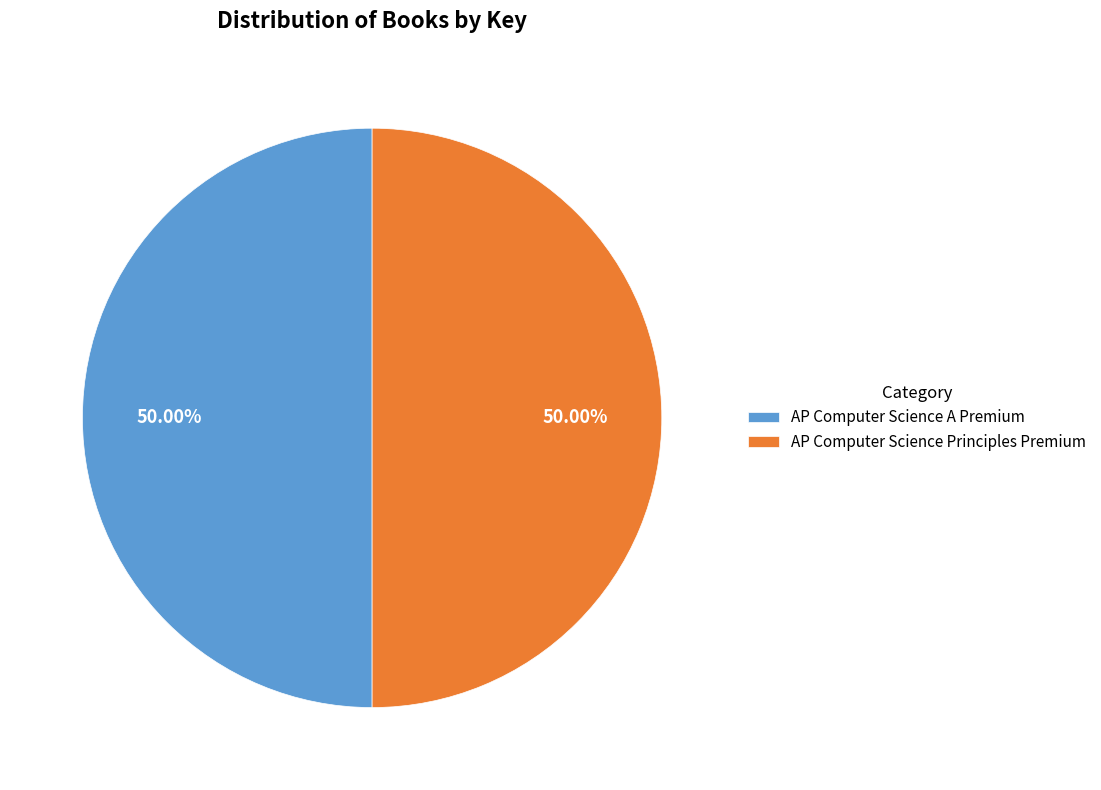

How many slices are in this pie chart?

2